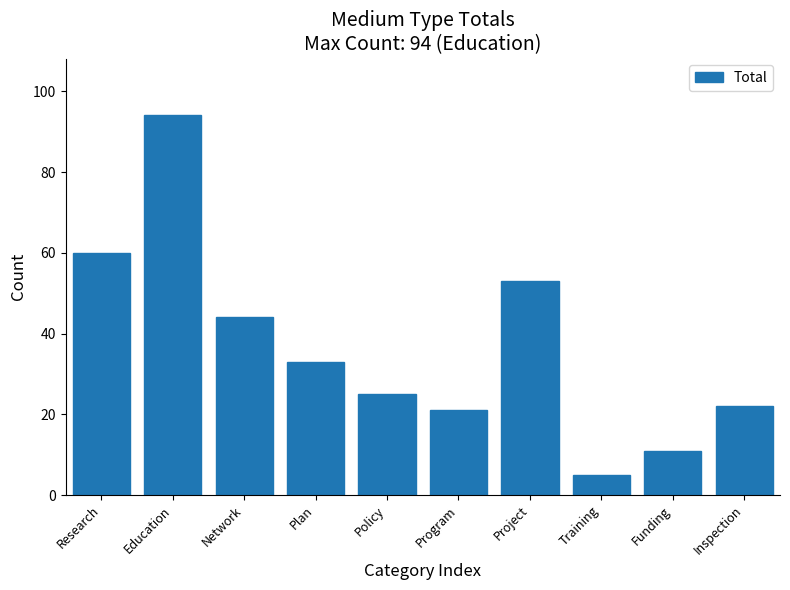

Reading left to right, what are all the values shown in this chart?

60	94	44	33	25	21	53	5	11	22